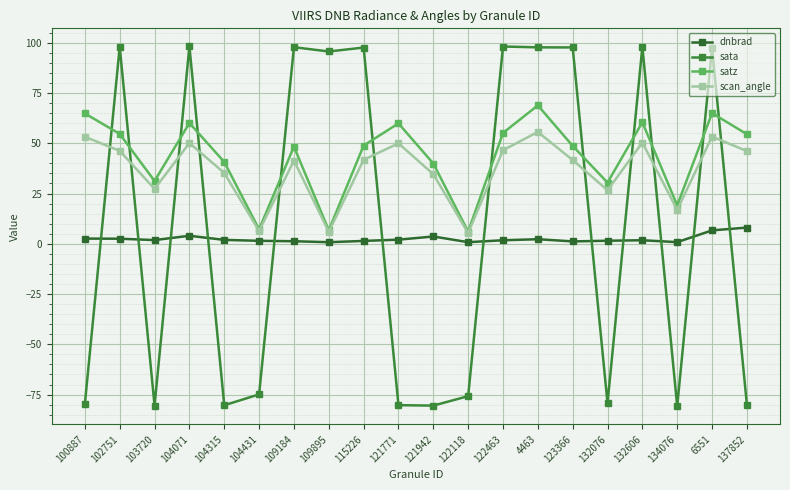

How many lines are shown in the chart?

4